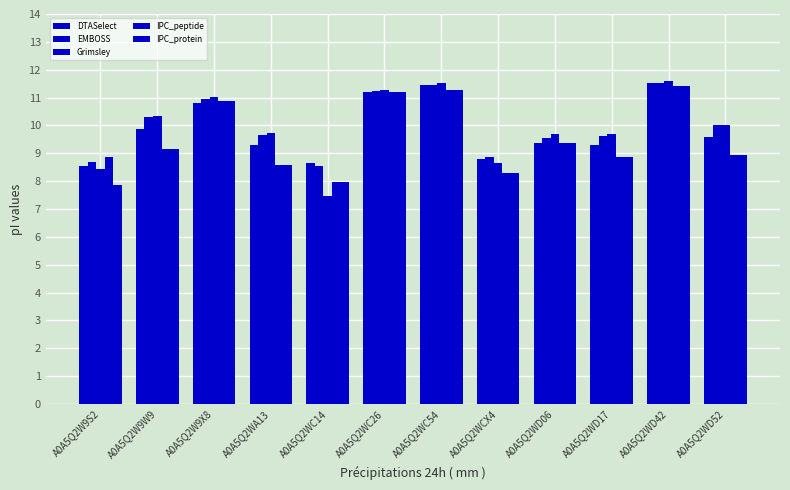

Rank the series by their maximum value, from highest to lowest.

Grimsley, EMBOSS, DTASelect, IPC_peptide, IPC_protein